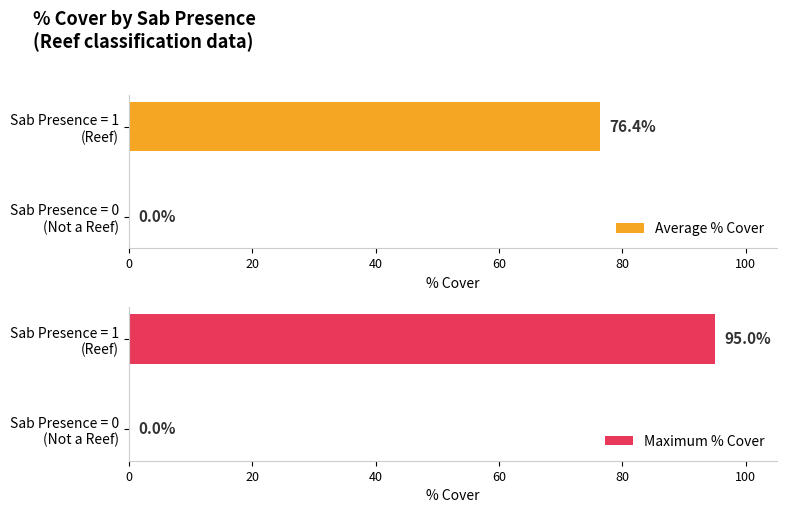

What is the highest value of the Maximum % Cover series?

95